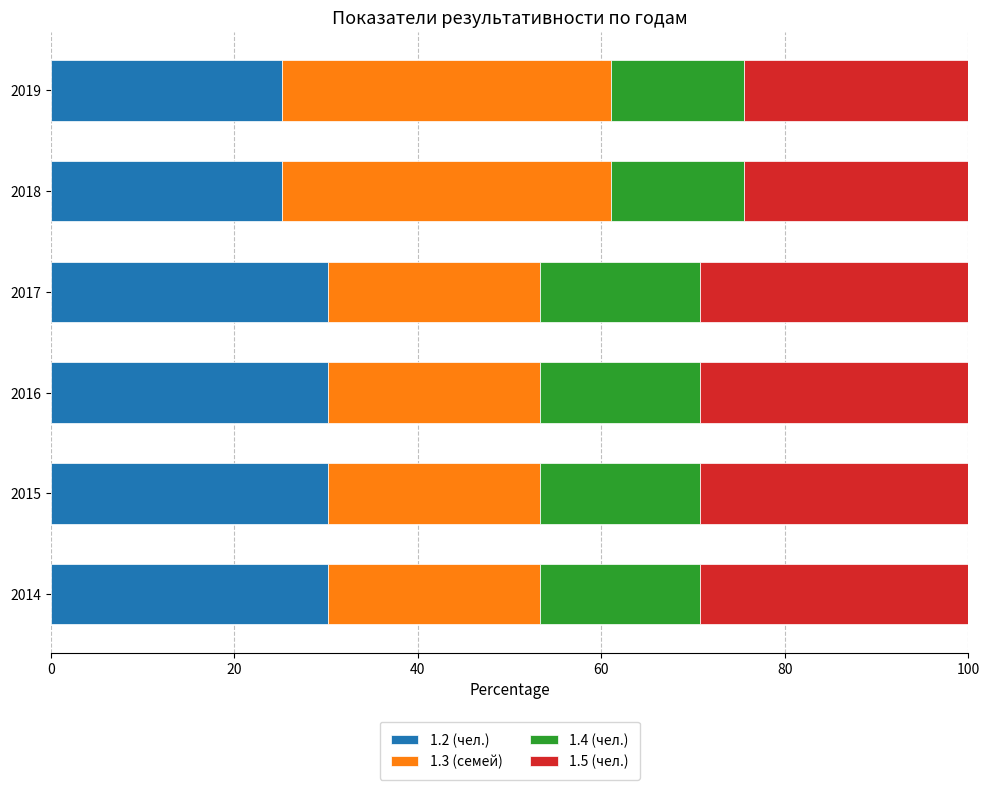

What is the lowest value of the 1.2 (чел.) series?

25.2